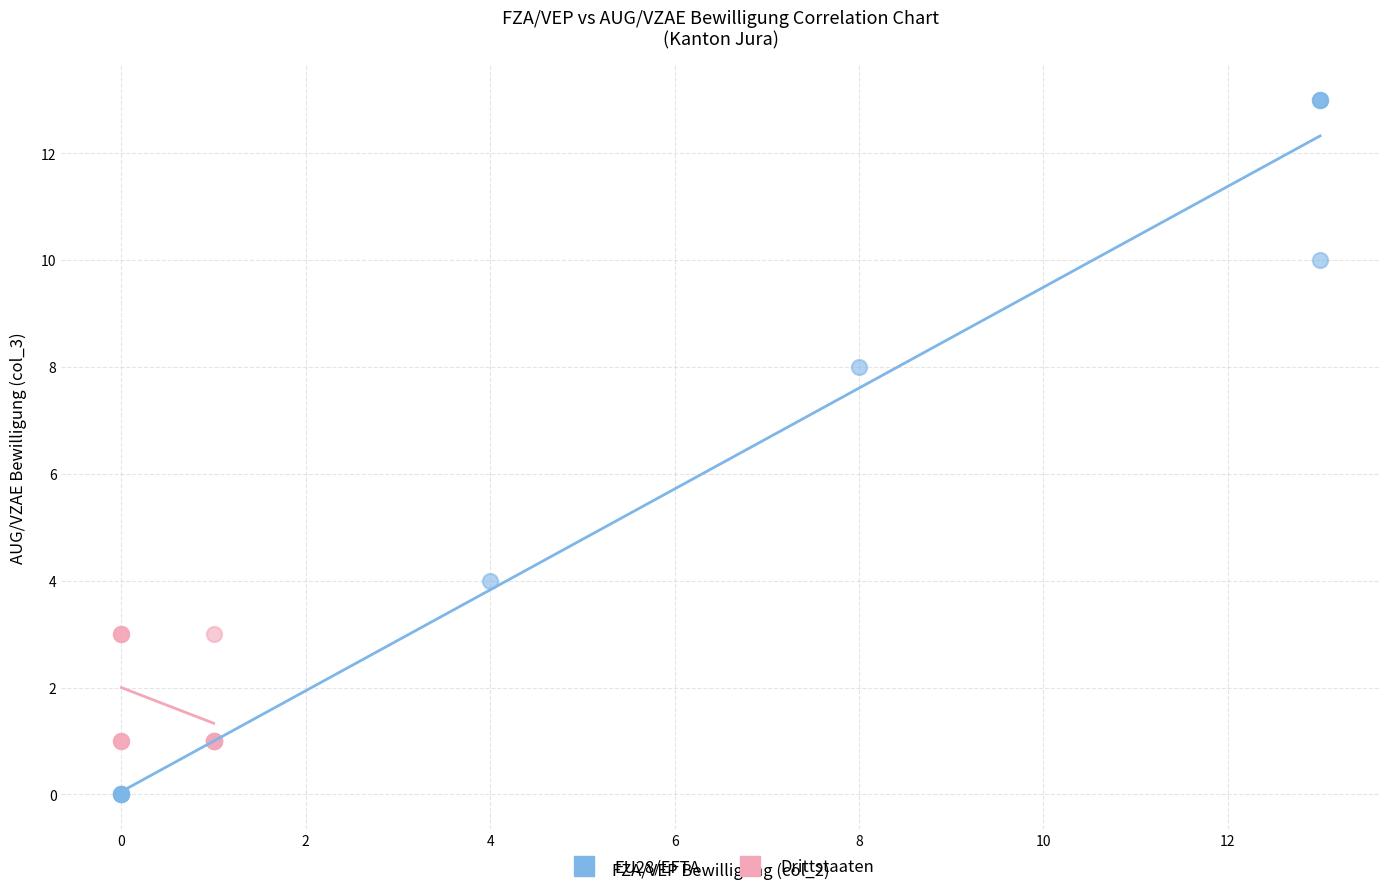

Which series contains the lowest Y value?

EU28/EFTA